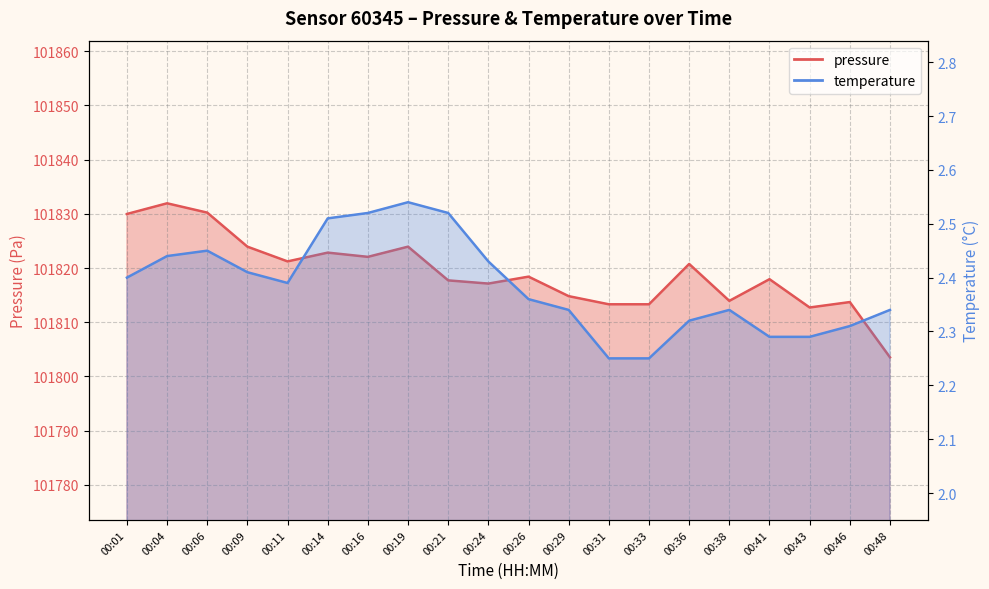

The value of pressure at 00:43 is 41572.9. True or false?

False